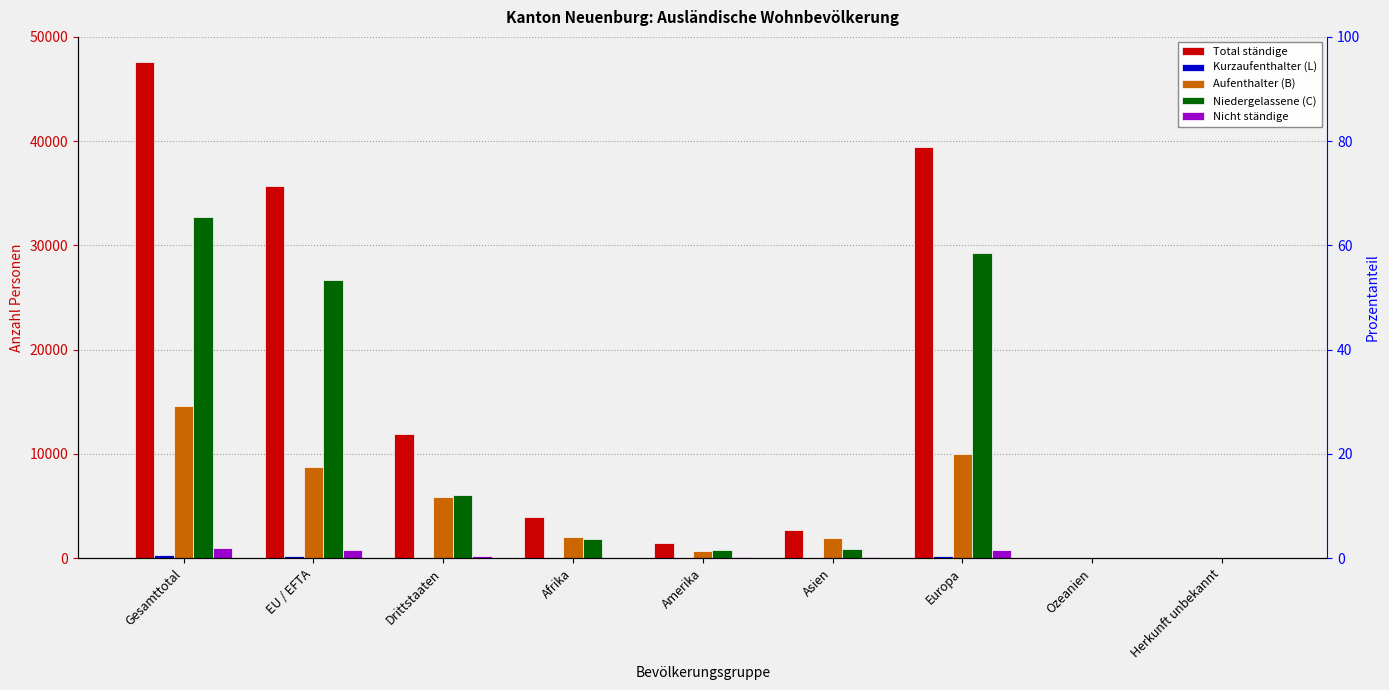

Which series changed the most between EU / EFTA and Ozeanien?

Total ständige